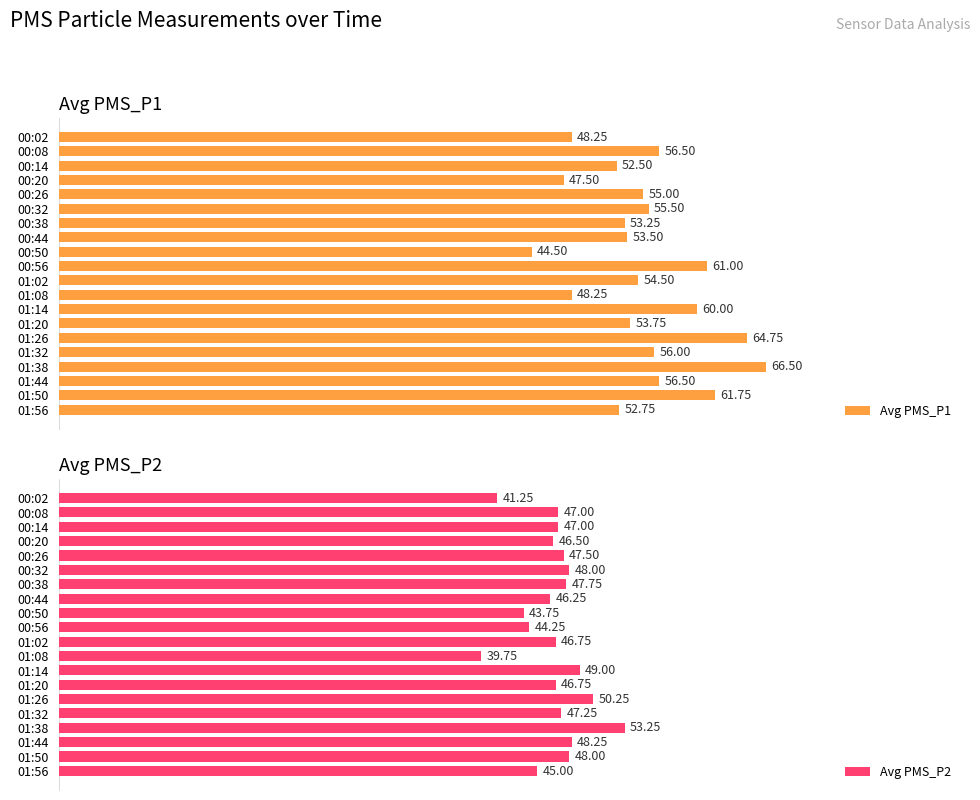

Does the chart contain stacked bars?

No